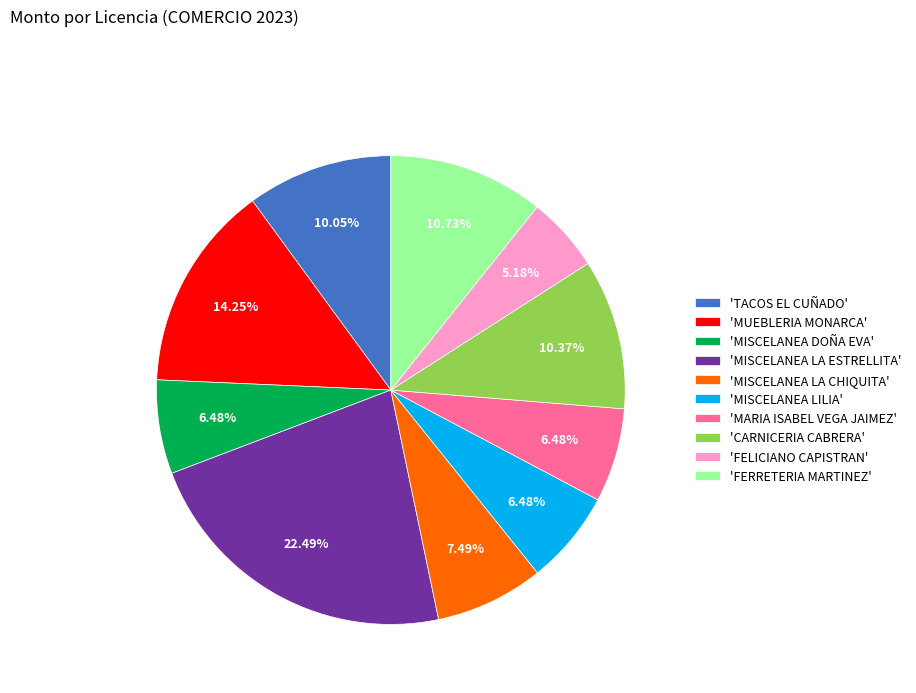

Combined, do 'MARIA ISABEL VEGA JAIMEZ' and 'CARNICERIA CABRERA' account for over 50%?

No